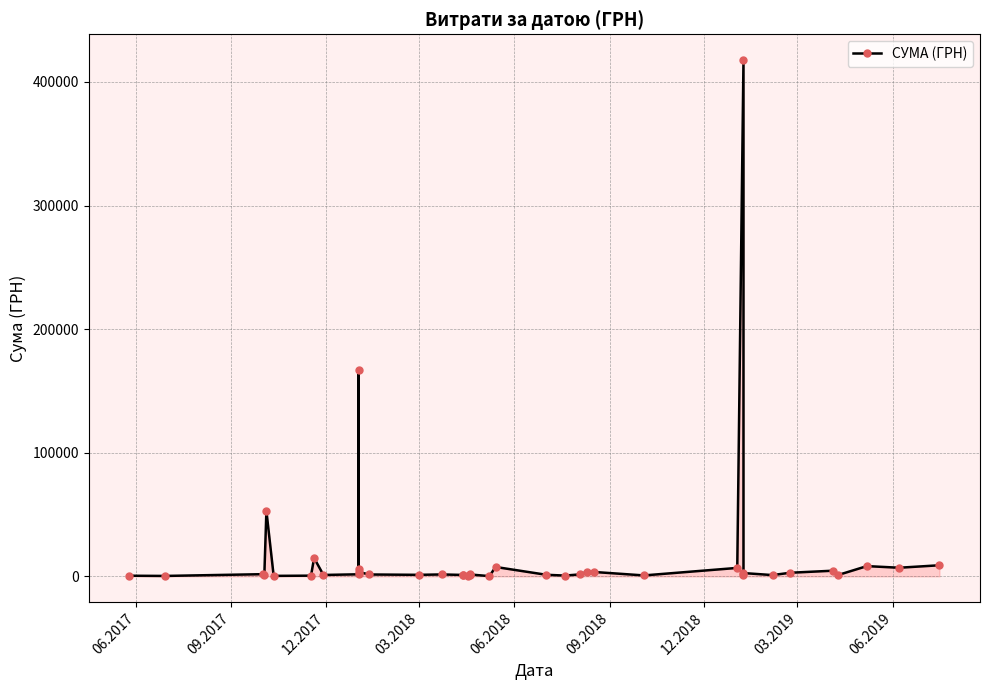

Reading left to right, extract all data points from this chart.

536.6	360.0	1791.6	905.0	52997.9	418.1	587.0	14851.5	1150.0	1694.7	5916.0	166592.2	3572.0	1540.9	1259.0	1569.0	1162.7	995.0	578.0	926.4	1572.0	223.2	7620.0	1280.4	660.0	1595.0	3640.5	3570.0	776.4	6863.2	417701.9	1156.0	2688.0	1051.9	2939.9	4590.3	1066.0	8317.8	7000.0	9000.5